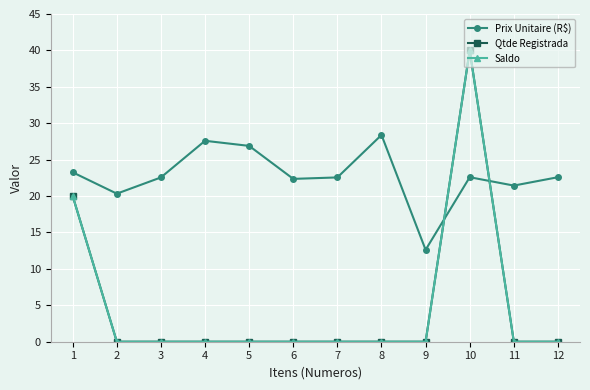

Between 9 and 1, which is larger?

1